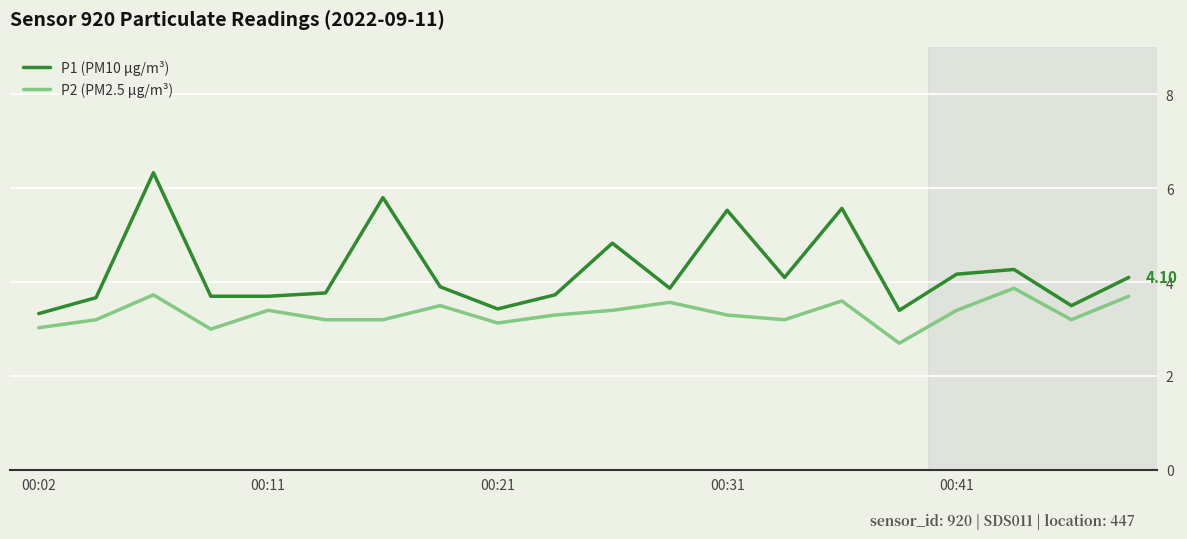

Which series has the widest spread of values?

P1 (PM10 µg/m³)